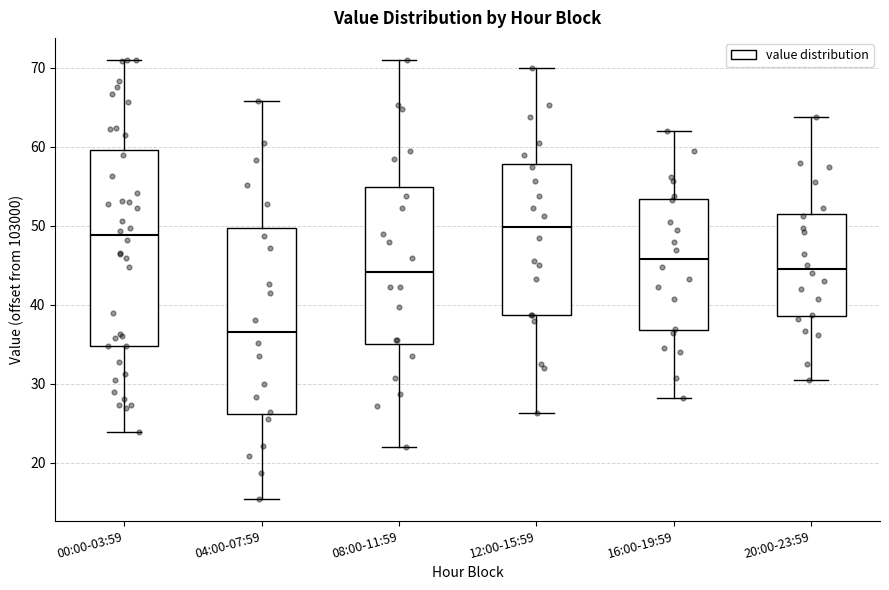

Reading left to right, read every box against the y-axis: the position of its median line, the range the box covers, and the ends of its whiskers. The values are not printed on the chart, so give them approximately, as read against the axis.

00:00-03:59: median 49, box 35 to 60, whiskers 24 to 71
04:00-07:59: median 37, box 26 to 50, whiskers 15 to 66
08:00-11:59: median 44, box 35 to 55, whiskers 22 to 71
12:00-15:59: median 50, box 39 to 58, whiskers 26 to 70
16:00-19:59: median 46, box 37 to 53, whiskers 28 to 62
20:00-23:59: median 45, box 39 to 52, whiskers 31 to 64